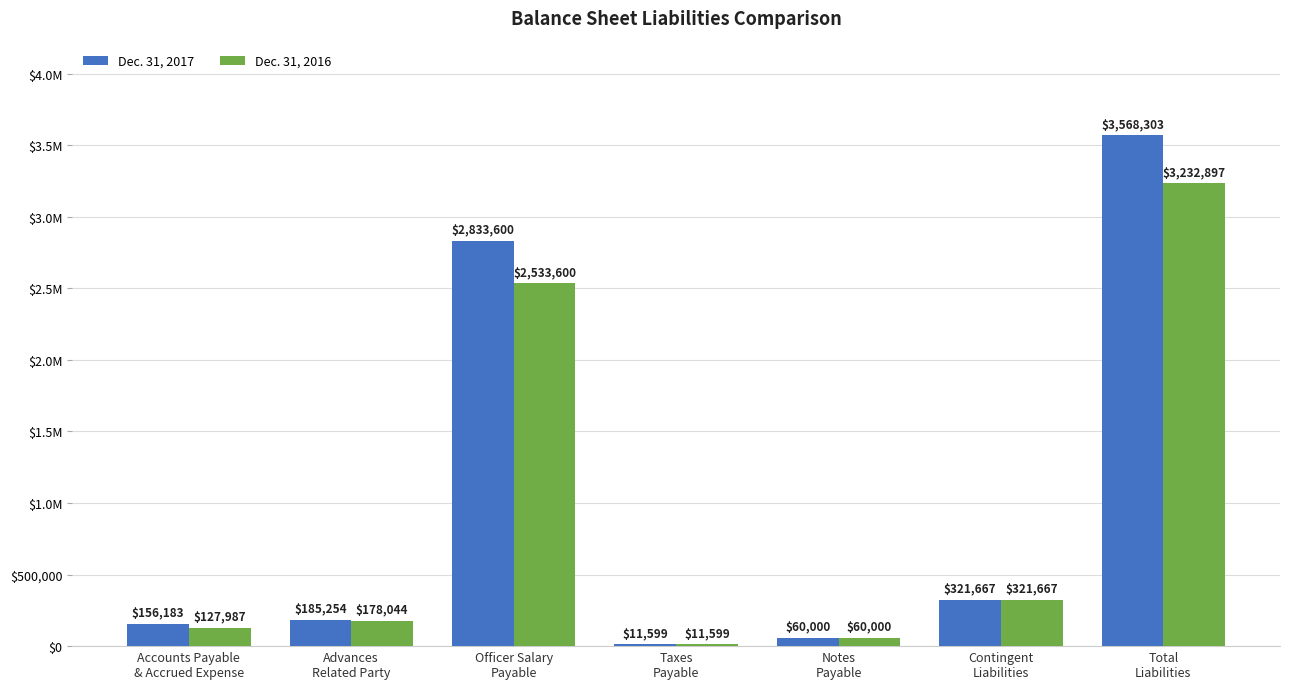

What is the label of the 2nd bar from the left?

Advances
Related Party